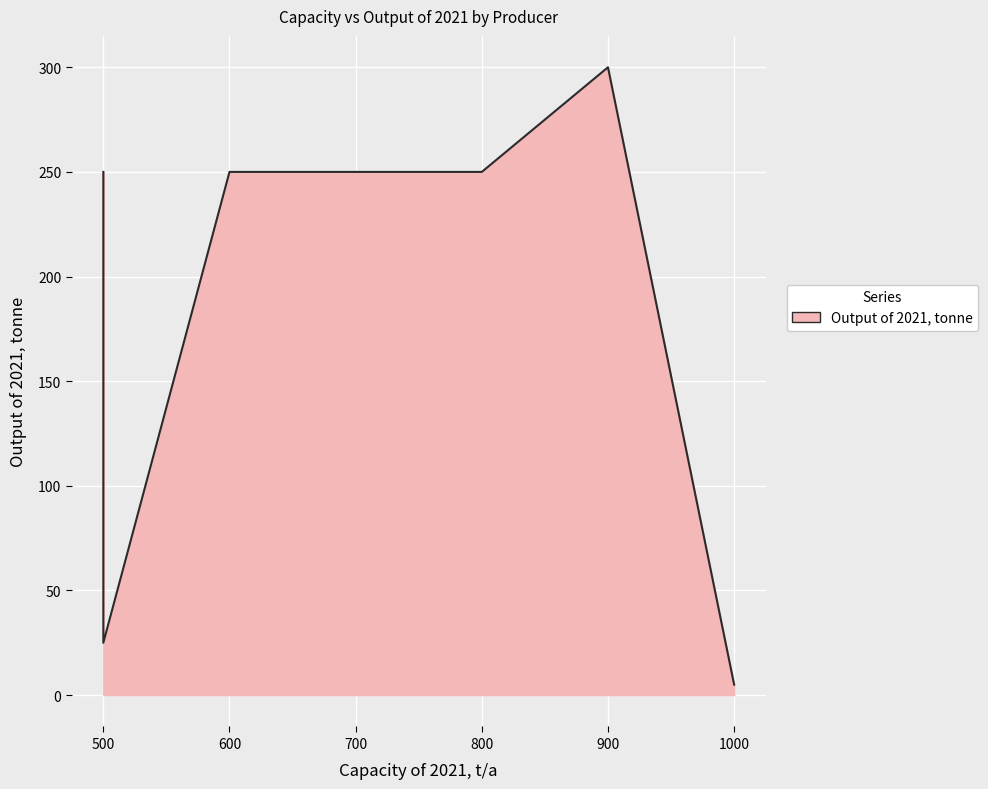

What is the sum of all values?

1080